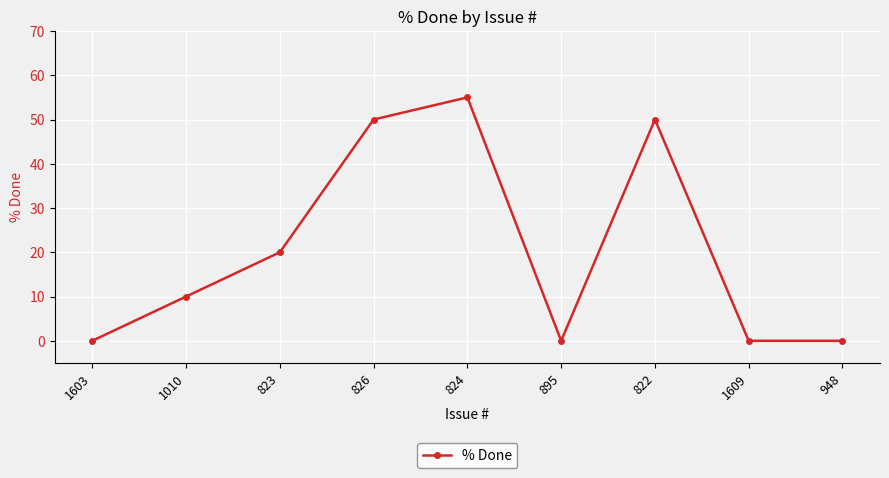

Count the number of categories in the chart.

9